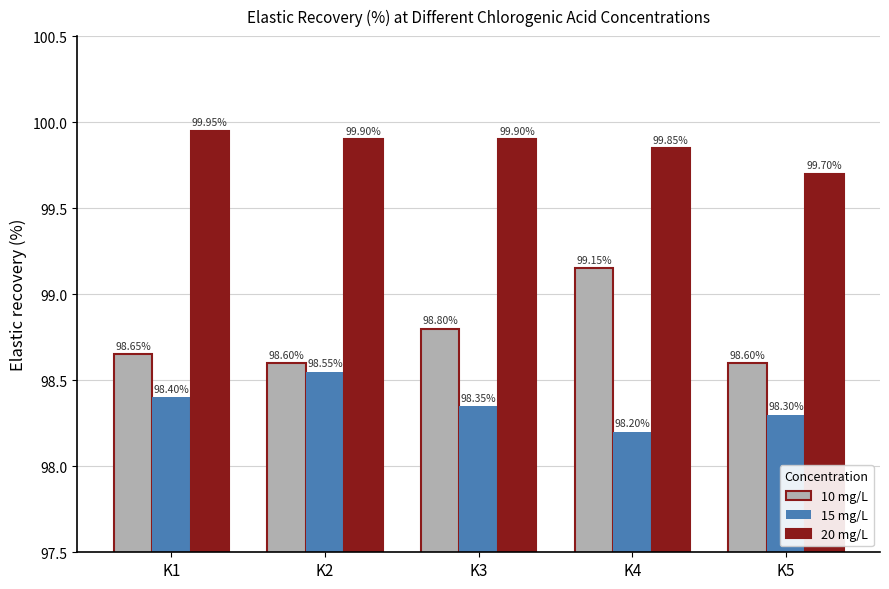

What is the smallest value displayed?

98.2